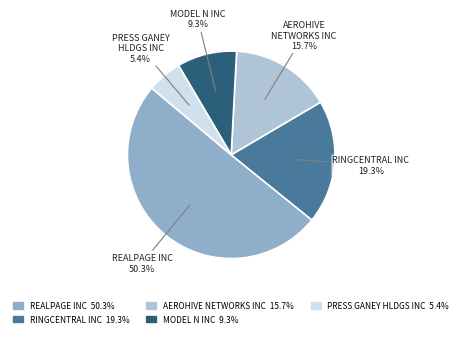

Combined, do MODEL N INC and RINGCENTRAL INC account for over 50%?

No